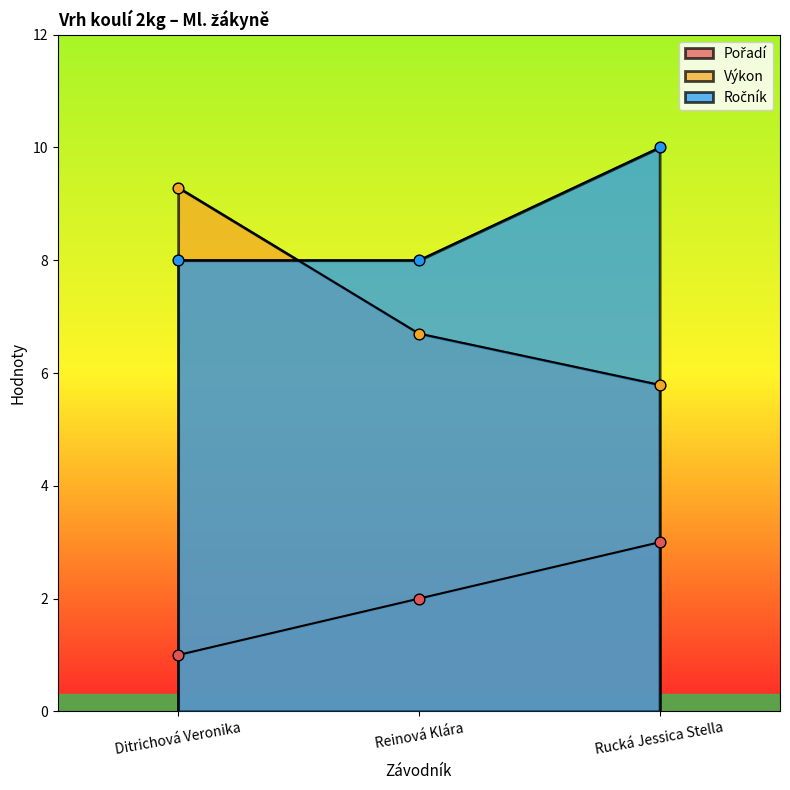

At which category is the sum across all series the highest?

Rucká Jessica Stella